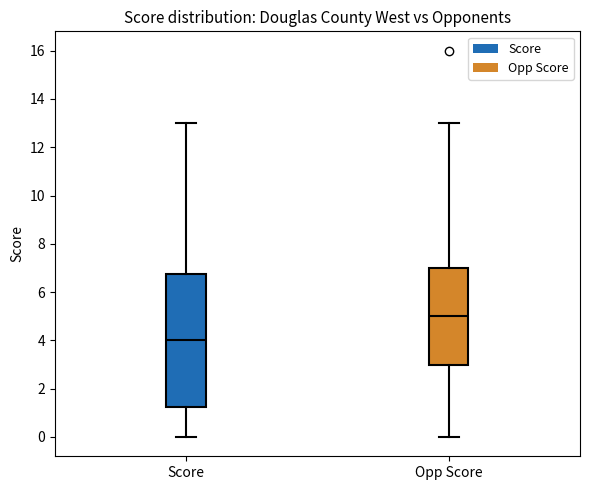

Comparing the boxes themselves (not the whiskers), which one is the tallest?

Score